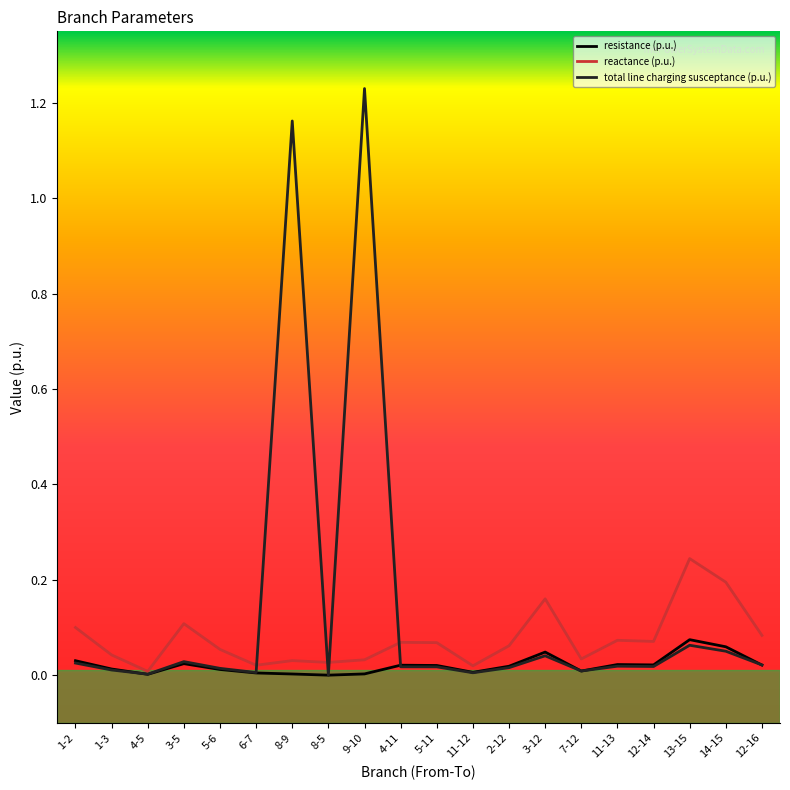

In total line charging susceptance (p.u.), how many points are higher than both neighbors (excluding endpoints)?

6